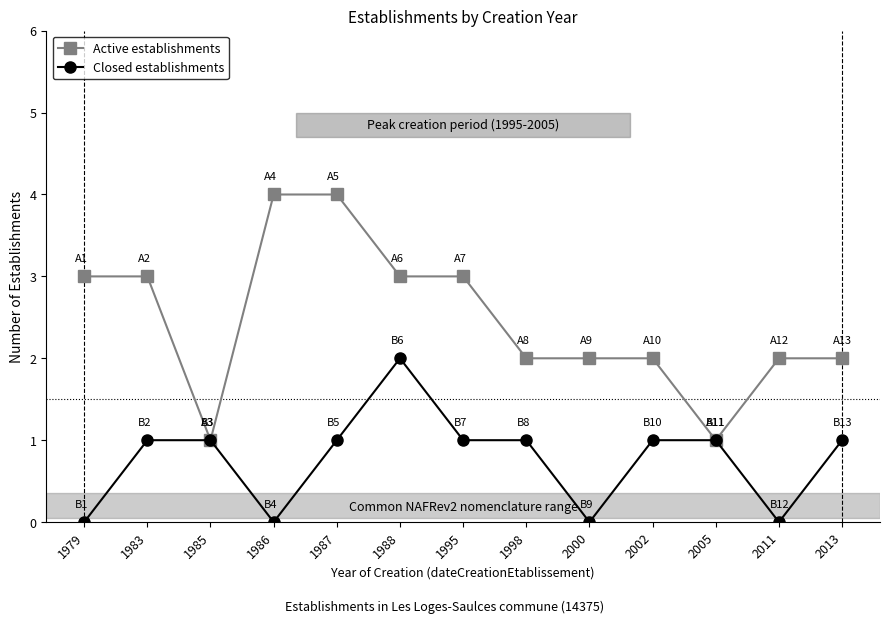

Rank the series at 1983 from lowest to highest value.

Closed establishments, Active establishments